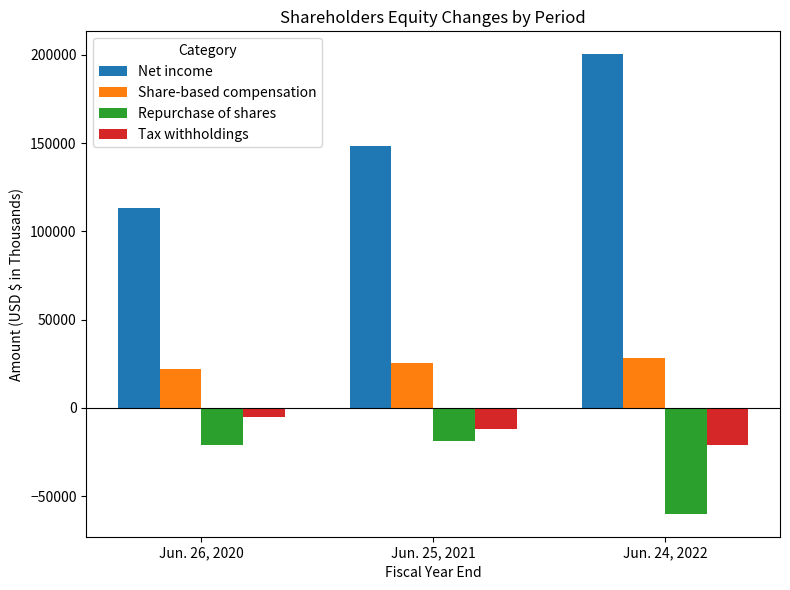

Reading left to right, extract all data points from this chart.

Net income: 113479	148341	200380
Share-based compensation: 22203	25462	28048
Repurchase of shares: -20722	-18842	-59915
Tax withholdings: -4889	-11624	-20824